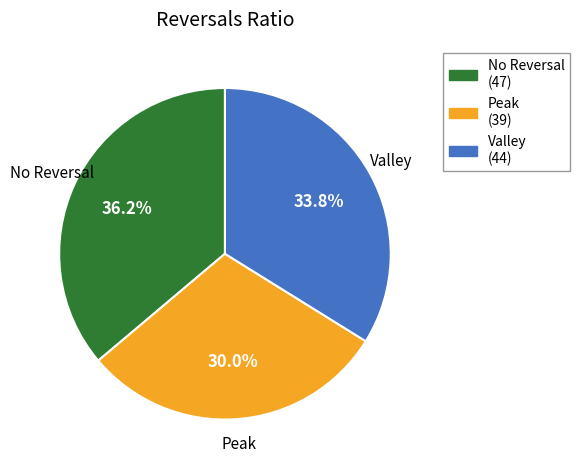

To the nearest percent, what is the average slice percentage?

33%